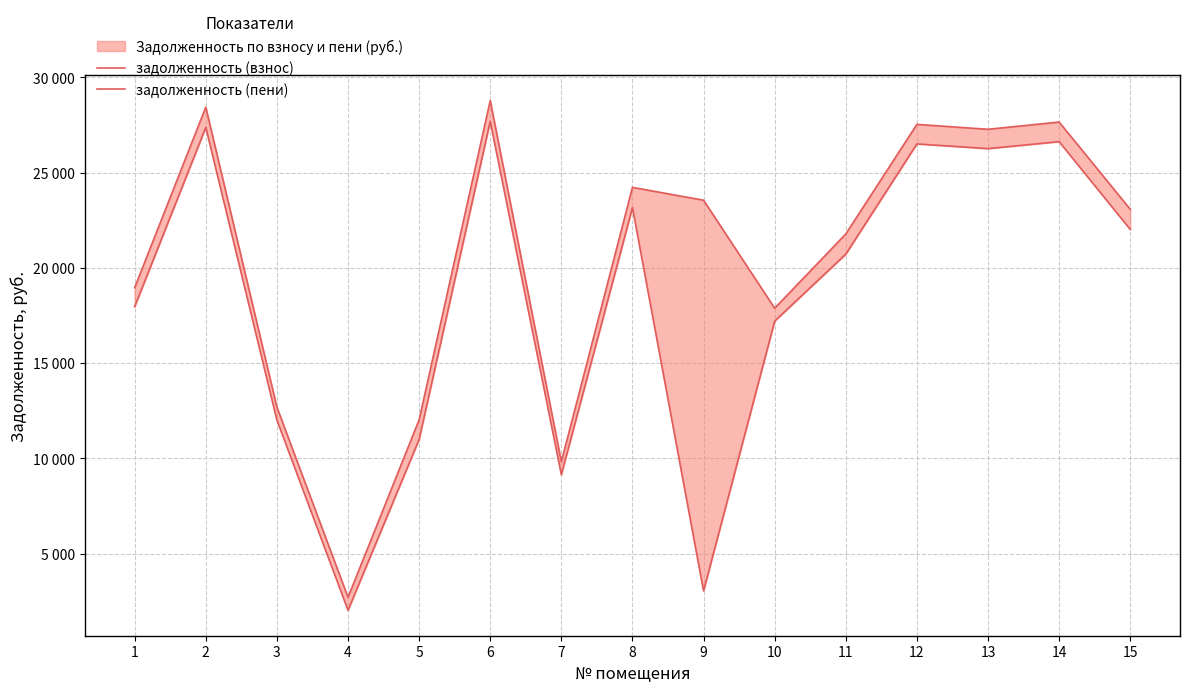

Where is the first local minimum for задолженность (пени)?

4